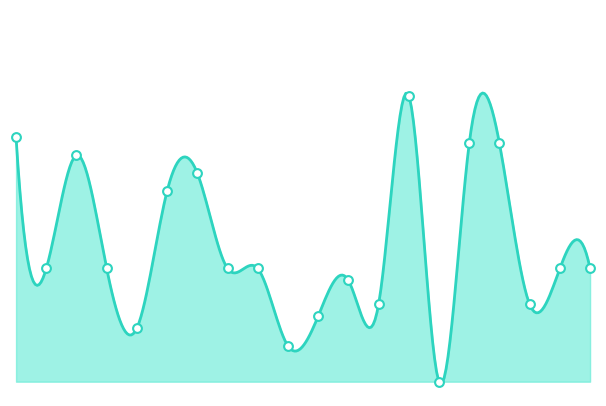

What is the change in value from 5031 to 5029?

+0.5